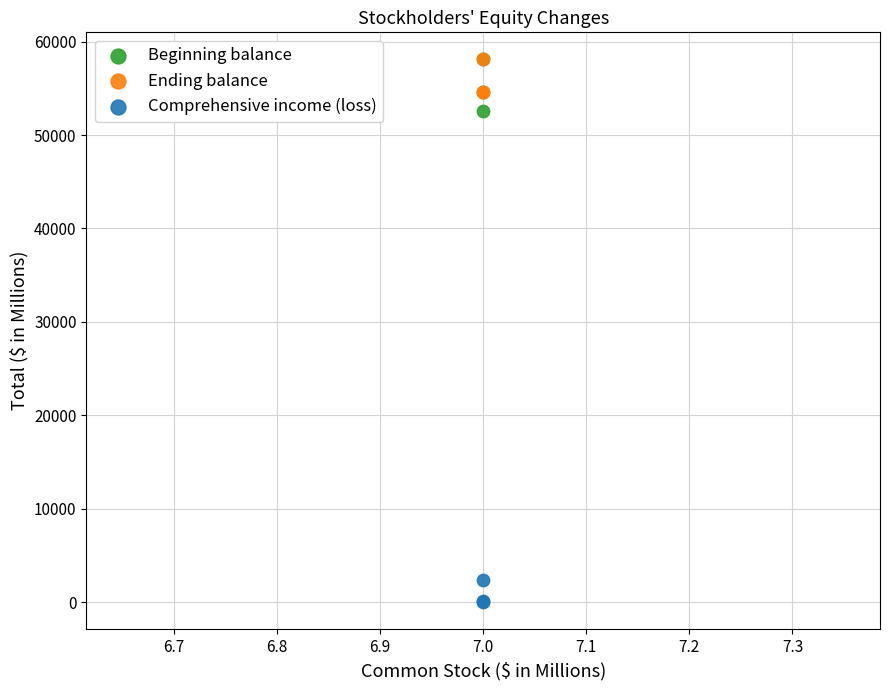

Across all series, what Y value is closest to 29051?

52582